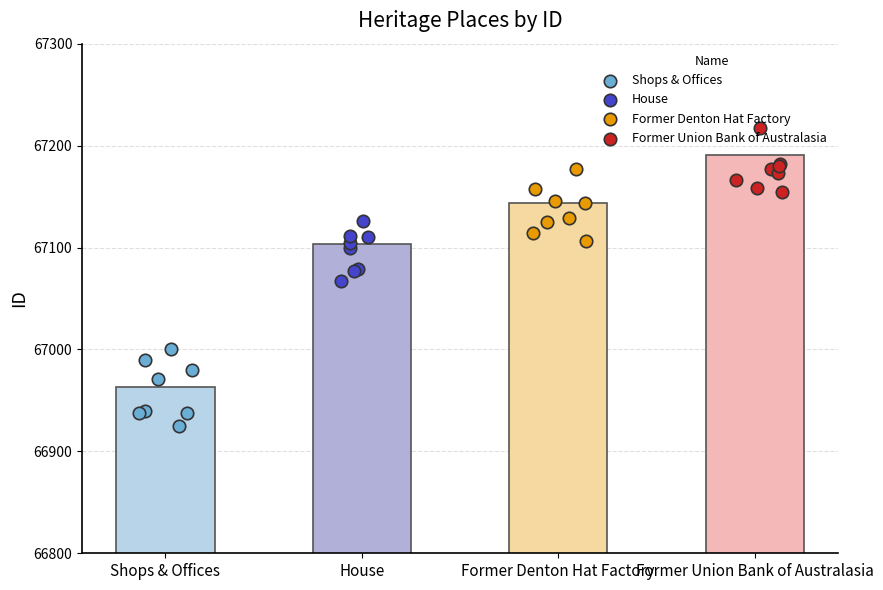

Which series contains the lowest Y value?

Shops & Offices